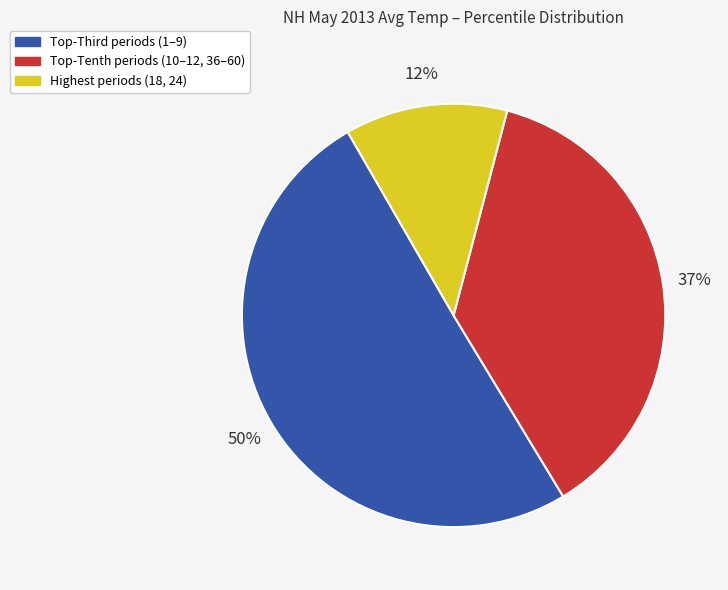

To the nearest percent, what is the average slice percentage?

33%